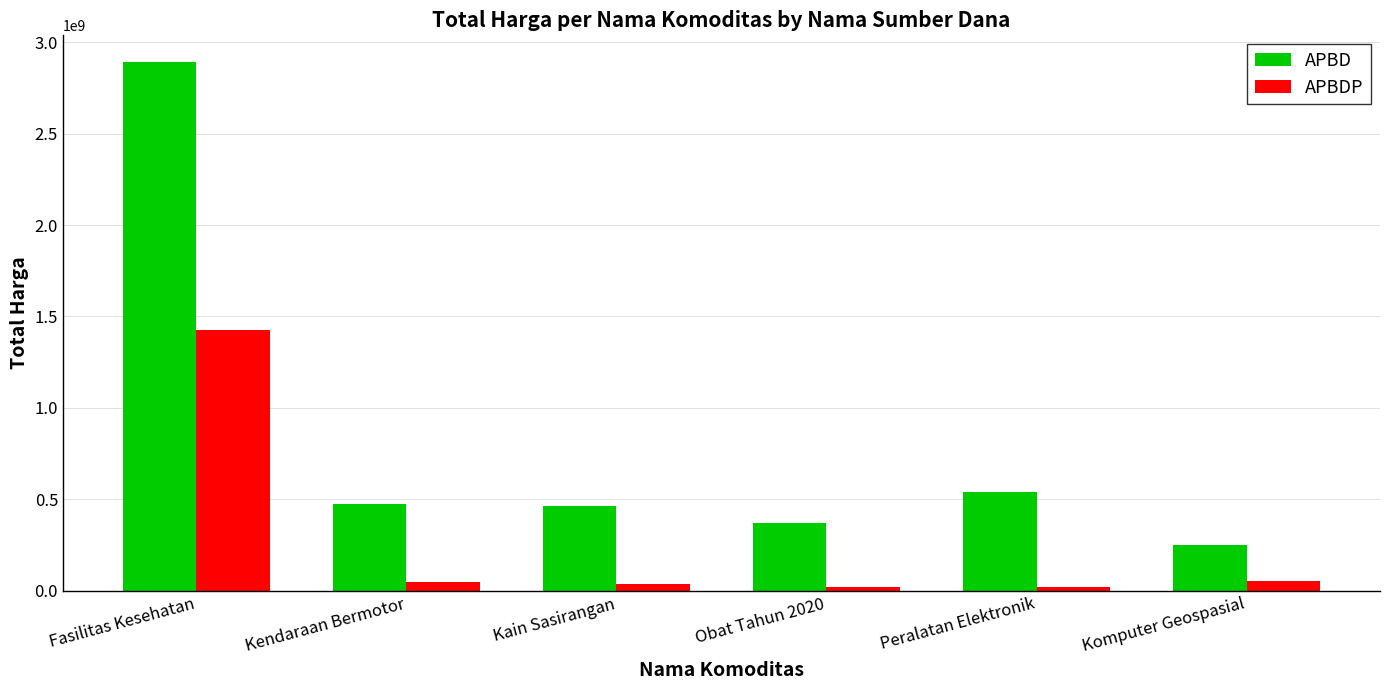

What is the label of the 4th bar from the right?

Kain Sasirangan